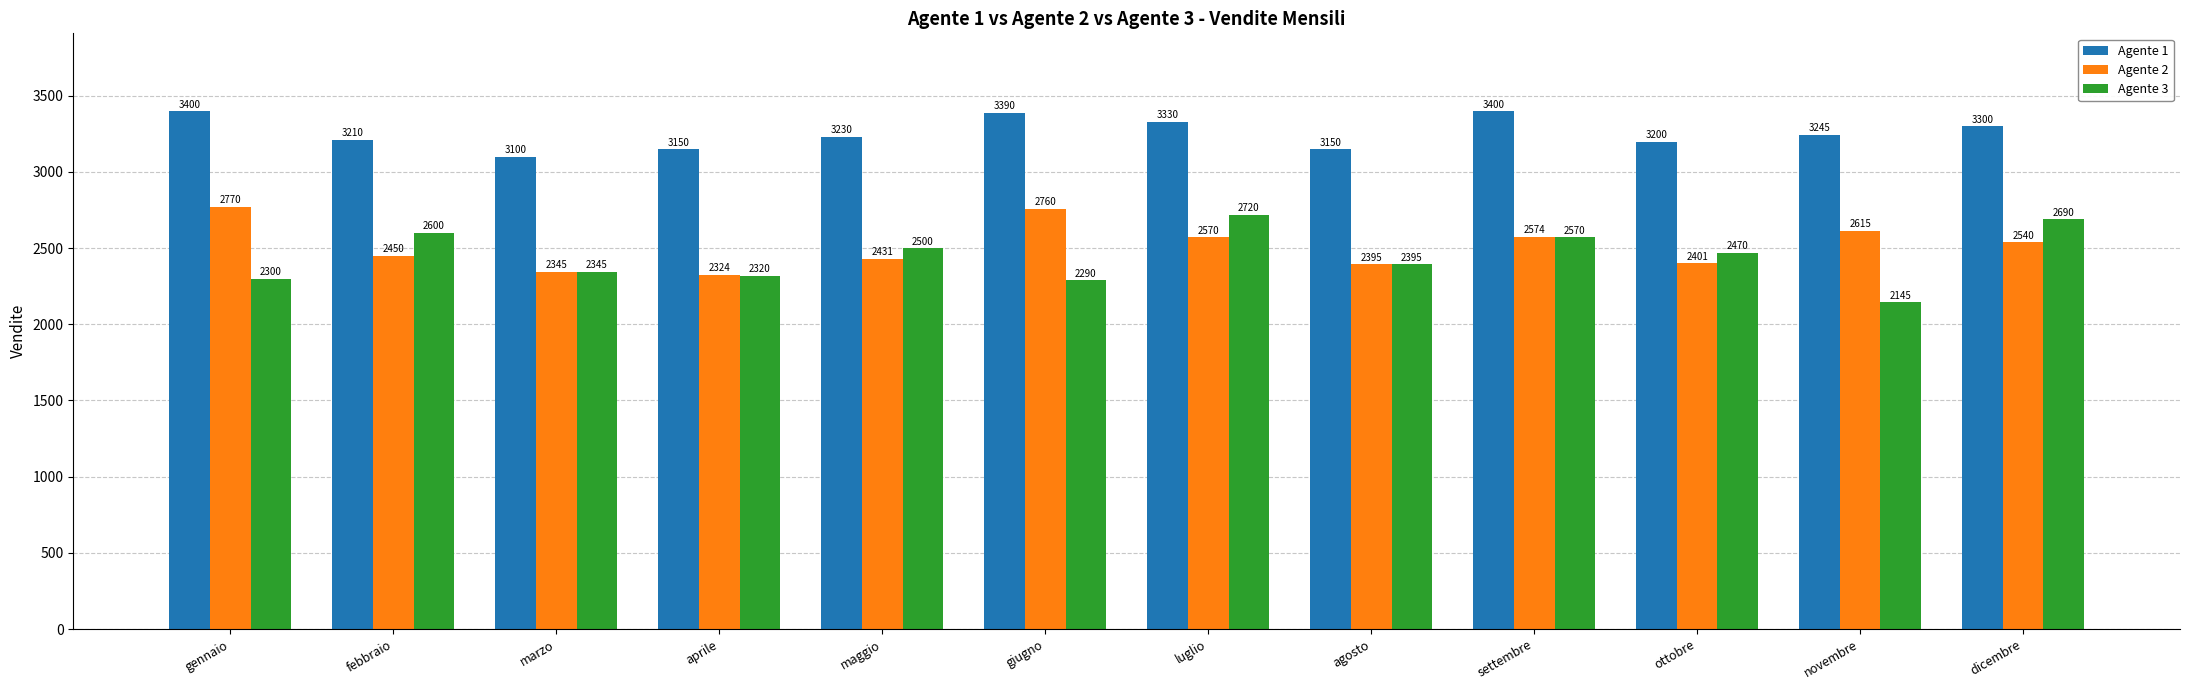

Rank the series at gennaio from lowest to highest value.

Agente 3, Agente 2, Agente 1